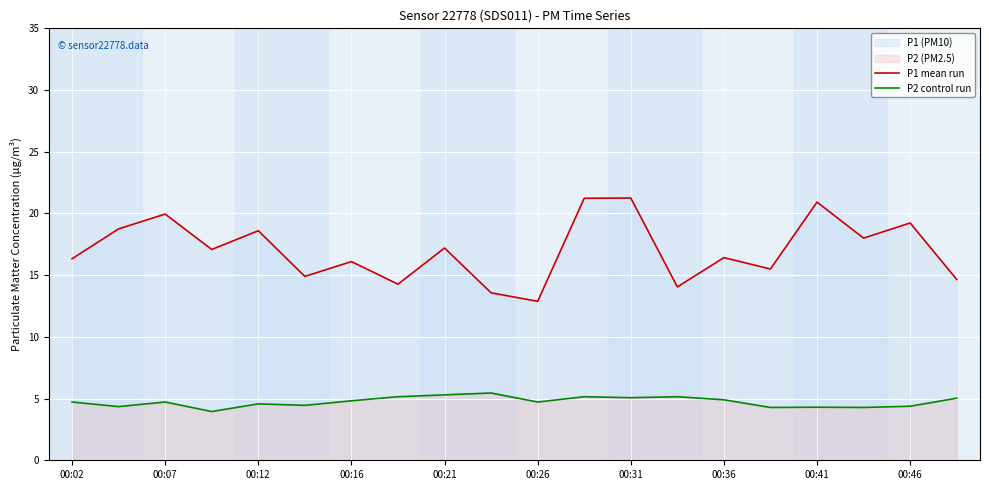

The P1 mean run series shows 24.3 at 00:36. True or false?

False